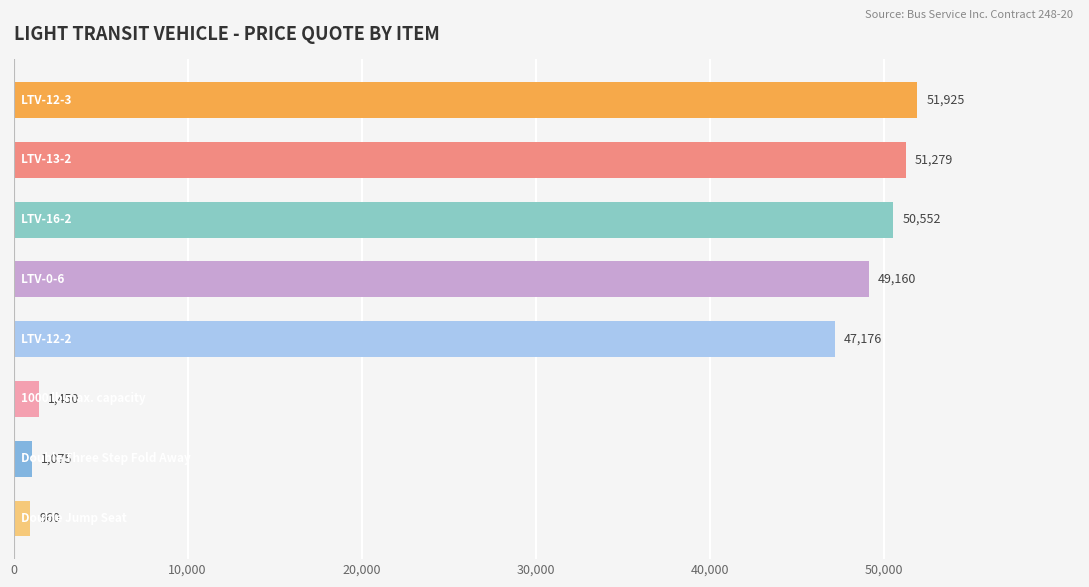

What is the difference between the maximum and second lowest values?

50850